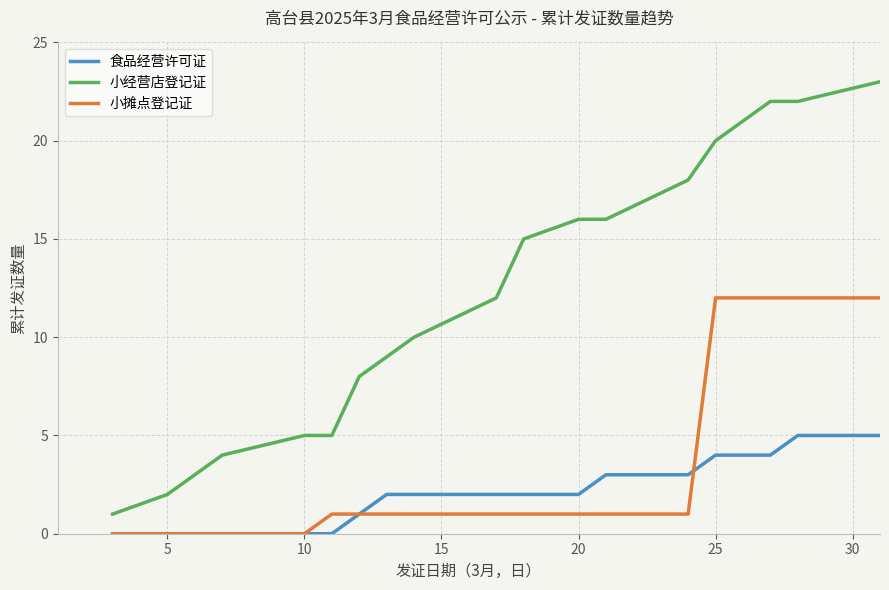

What is the difference between the maximum and second lowest values in the 小经营店登记证 series?

21